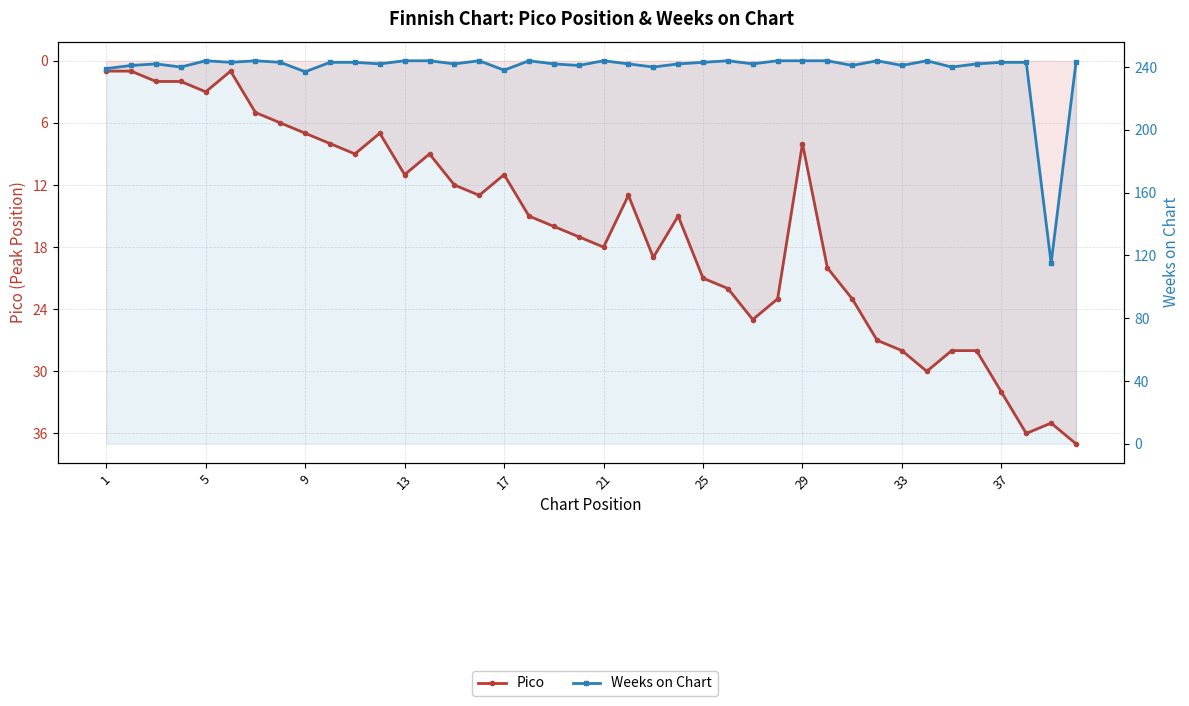

True or false: Pico has more than 1 points higher than both neighbors.

True